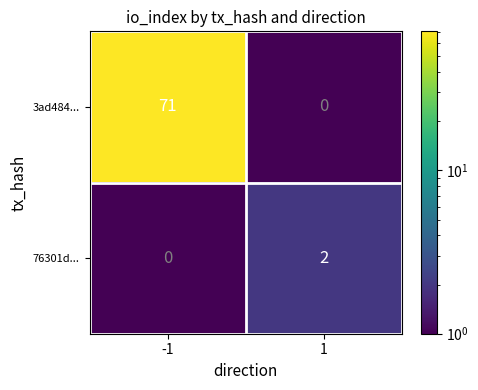

Reading right to left, what are all the values shown in this chart?

3ad484...: 1=0	-1=71
76301d...: 1=2	-1=0